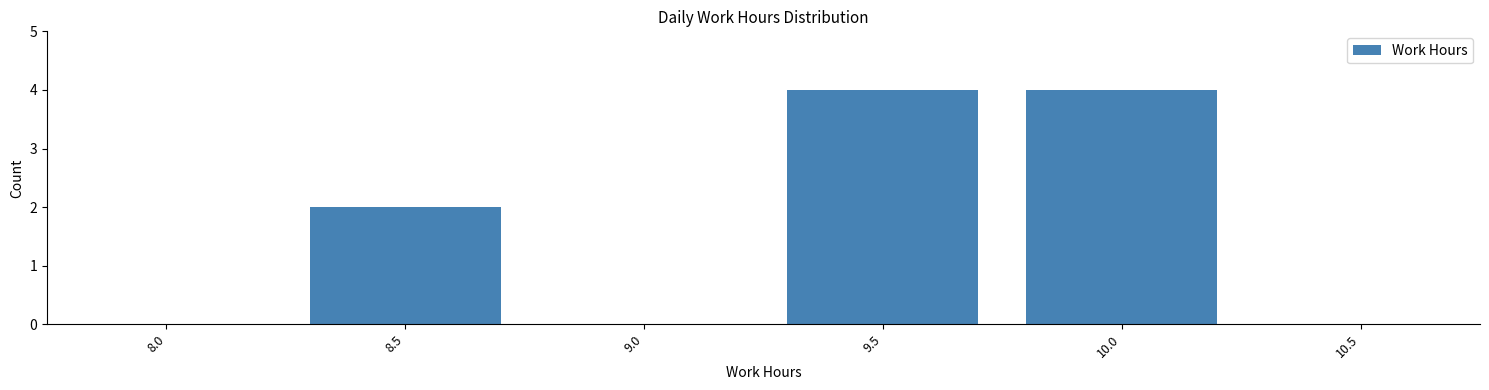

Reading left to right, what are all the values shown in this chart?

8.0=0	8.5=2	9.0=0	9.5=4	10.0=4	10.5=0